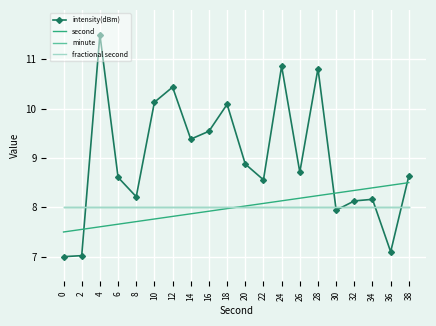

Between 30 and 32, which series saw the biggest shift?

intensity(dBm)